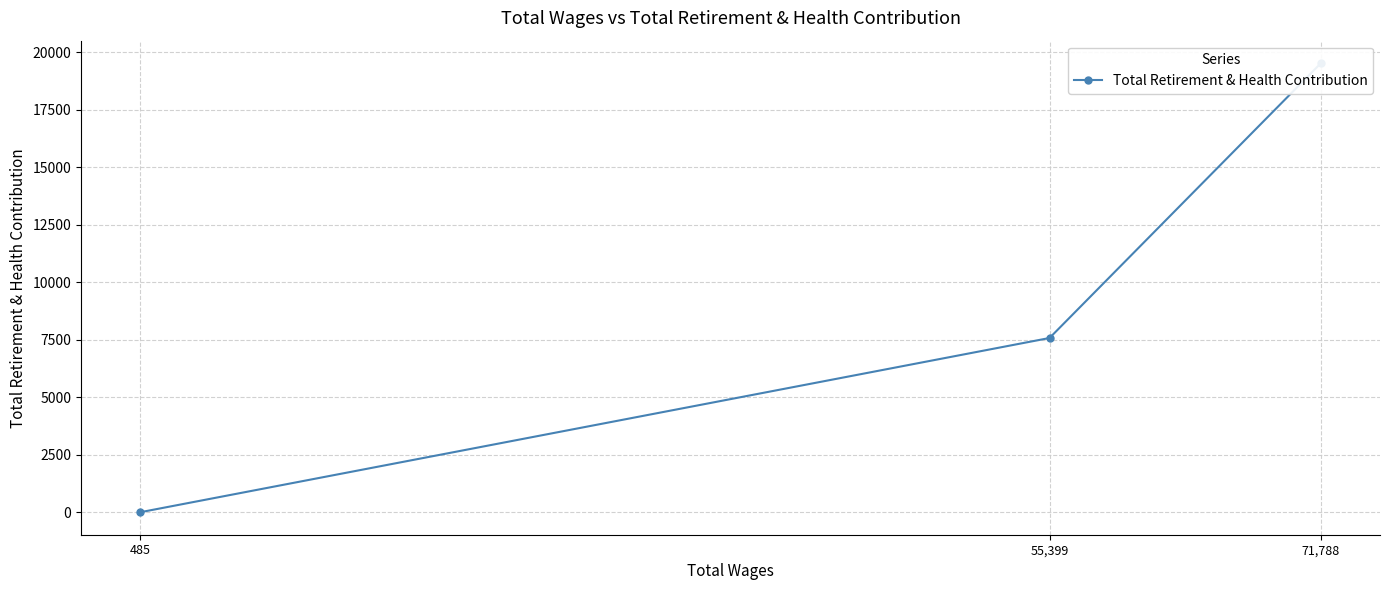

The value at 55,399 is 7579. True or false?

True